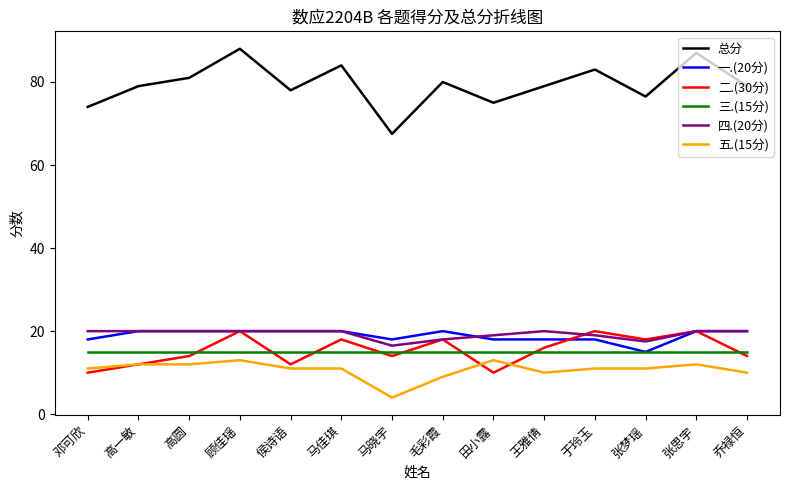

Where is the first local maximum for 总分?

顾佳瑶